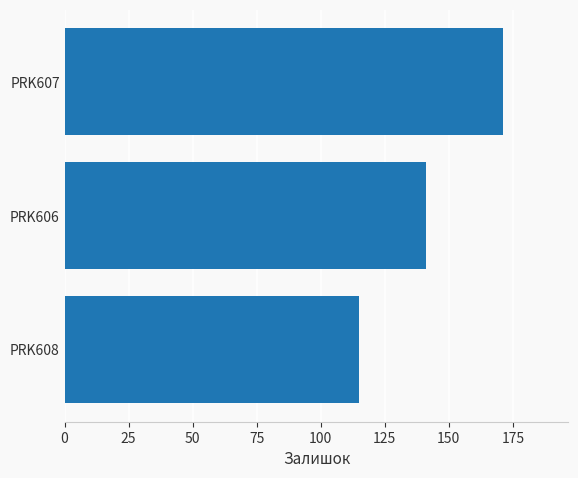

How many bars are there in total?

3